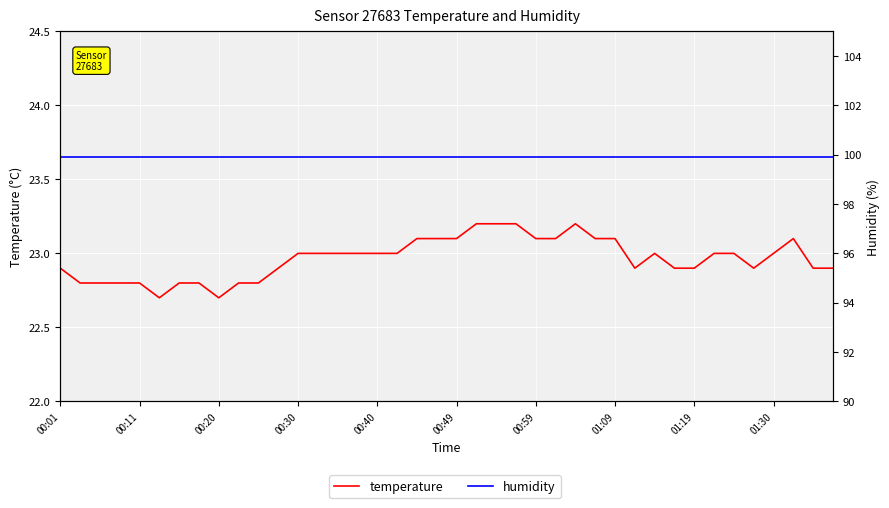

The value of humidity at 26 is 163.4. True or false?

False